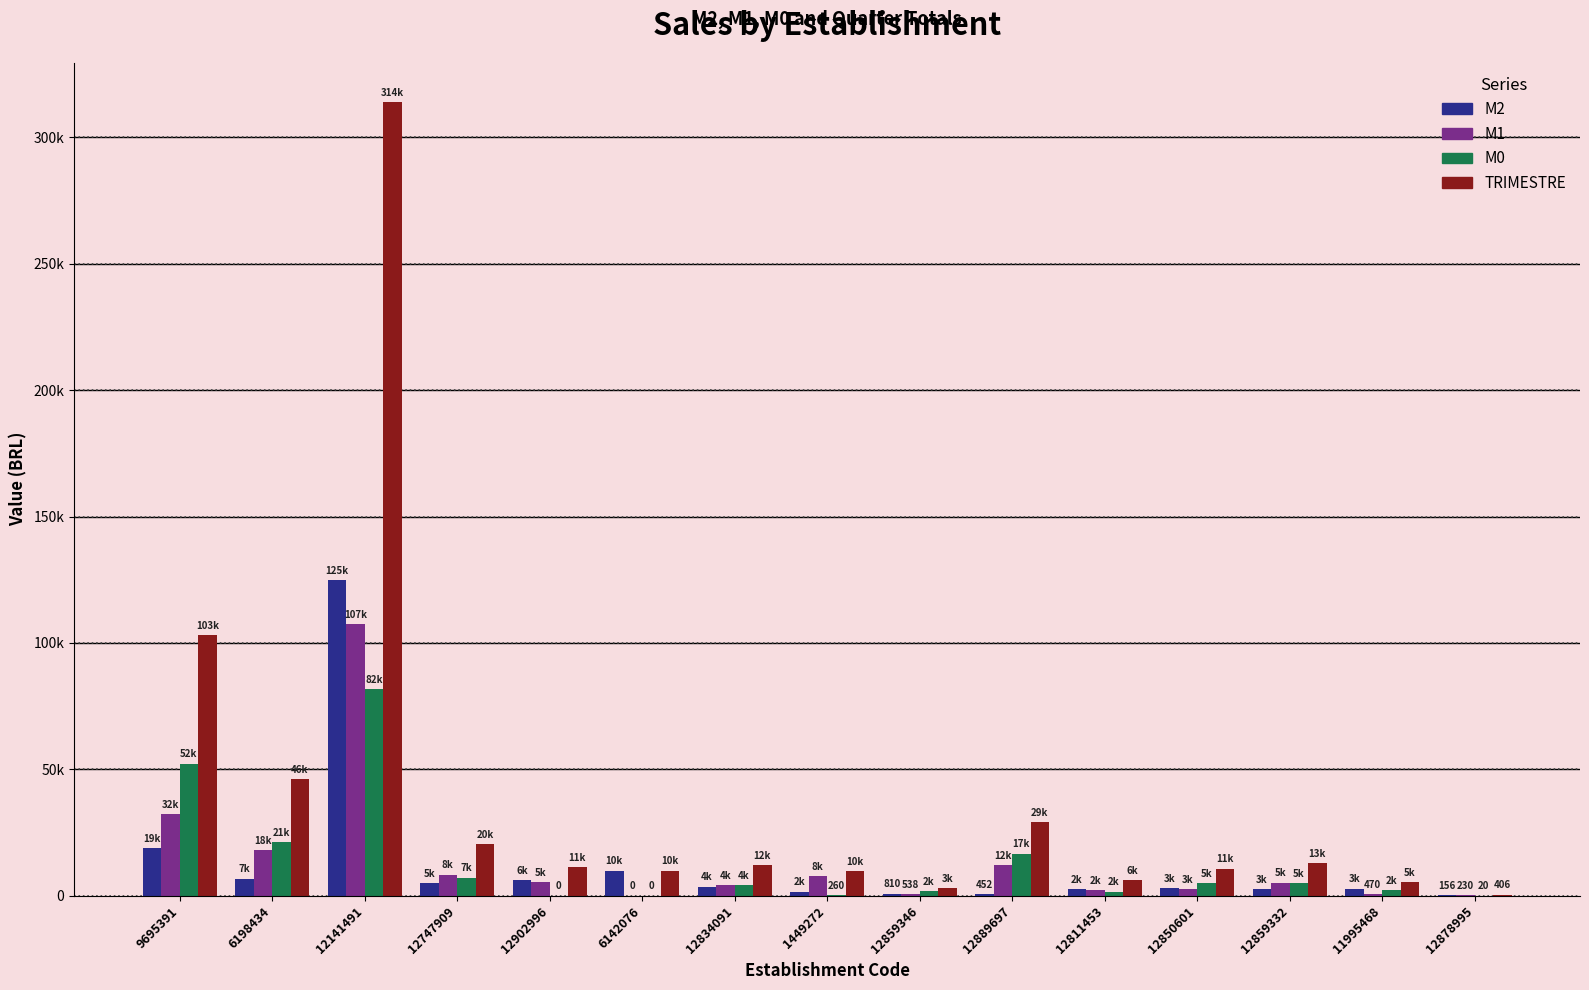

What is the average value of the M2 series?

12588.6